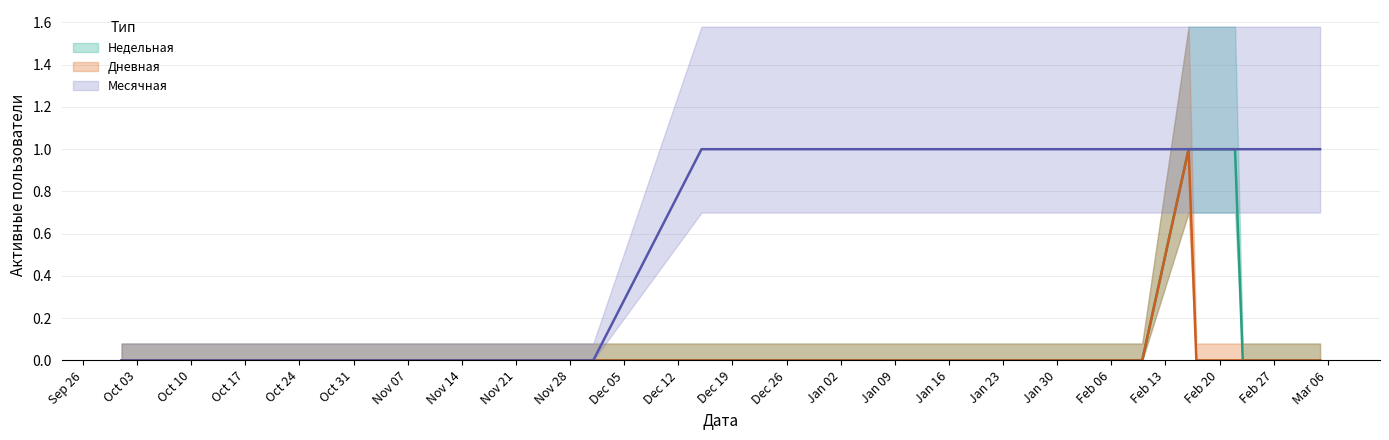

The Дневная series shows 0 at 2023-01-15. True or false?

True